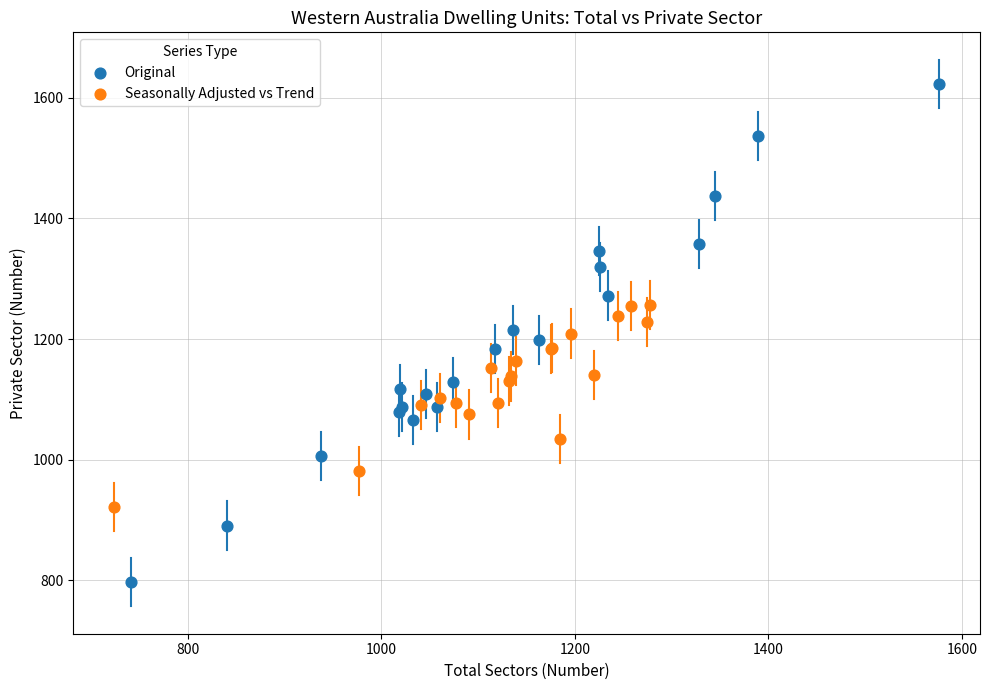

Which series reaches the maximum Y coordinate?

Original